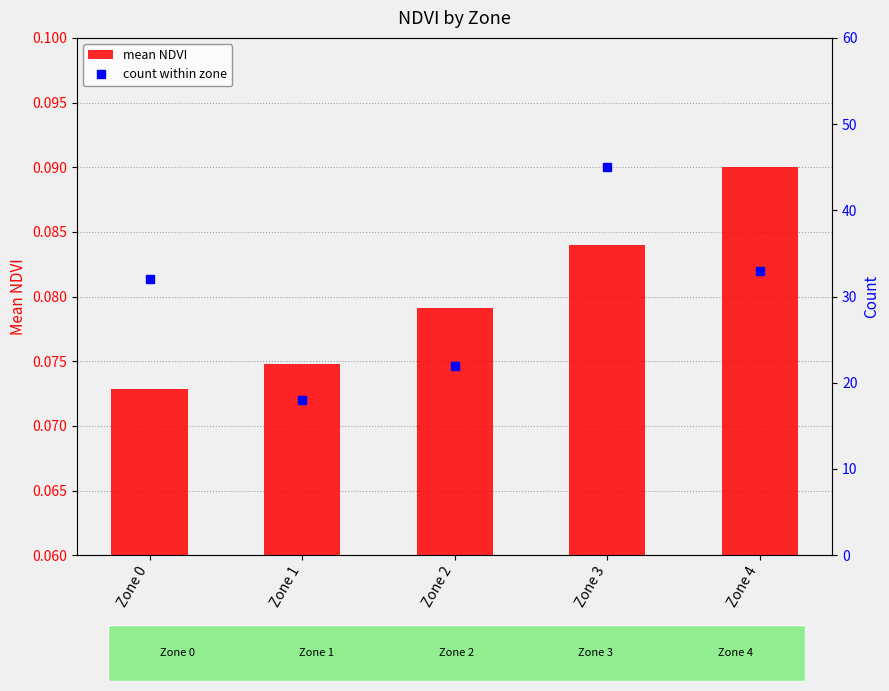

True or false: mean NDVI has a value of 0.1 at Zone 2.

False